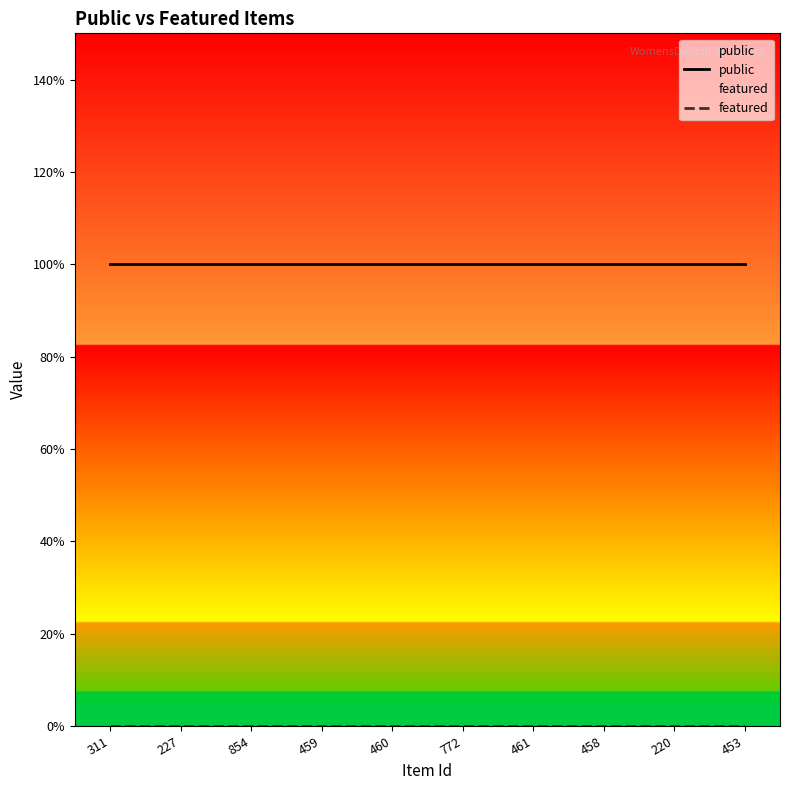

The value of public at 458 is 1. True or false?

True